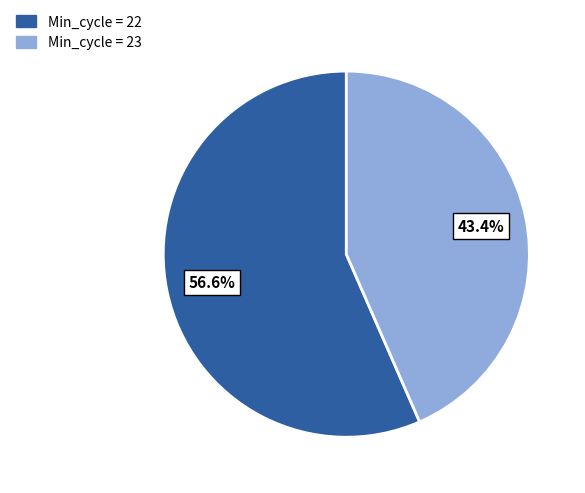

Does any single category account for the majority?

Yes